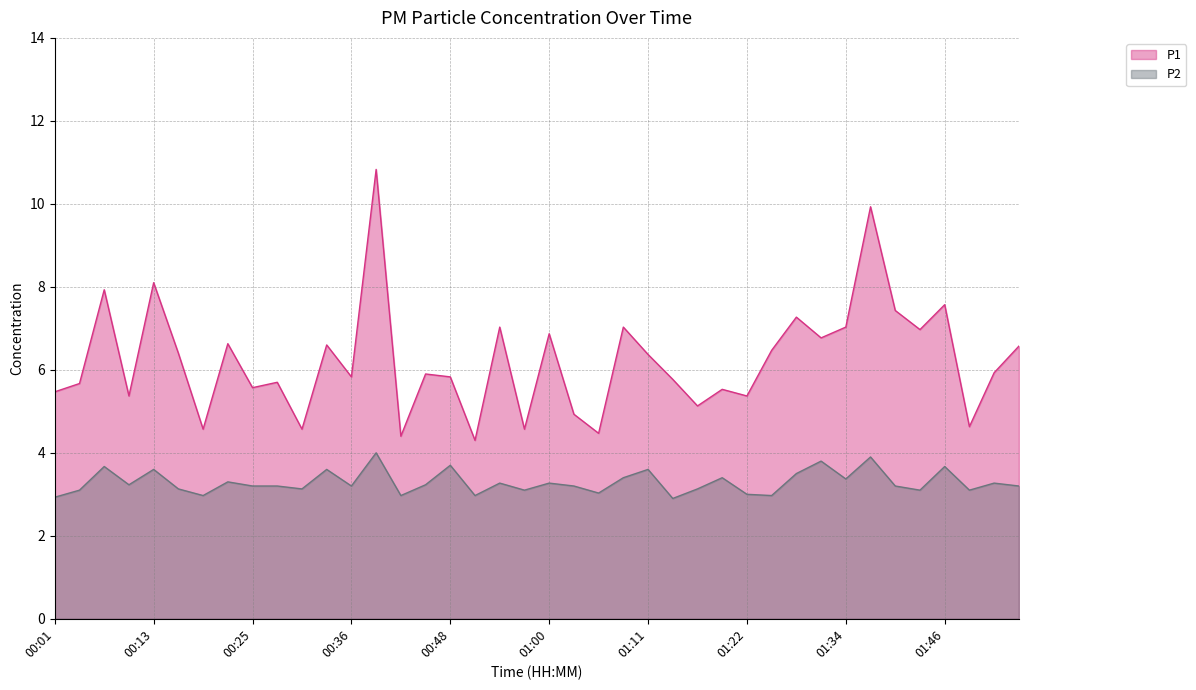

List the series in order of their peak value, highest first.

P1, P2